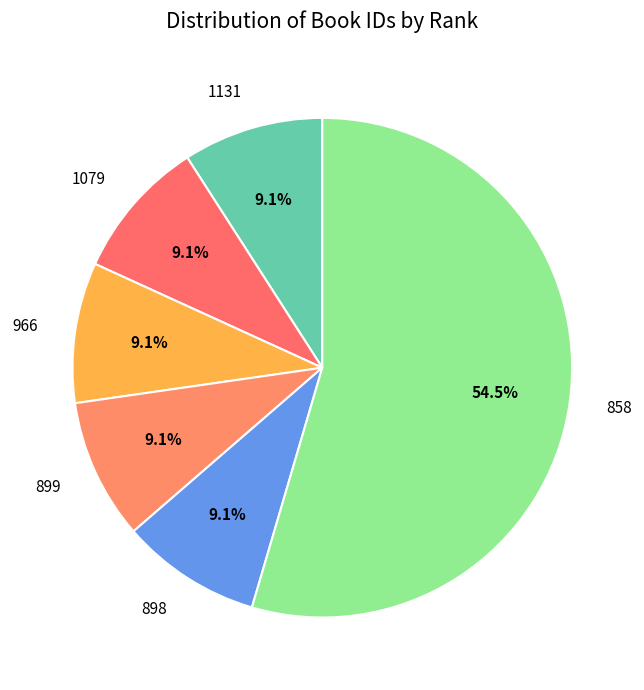

Which category has the biggest portion of the pie?

858